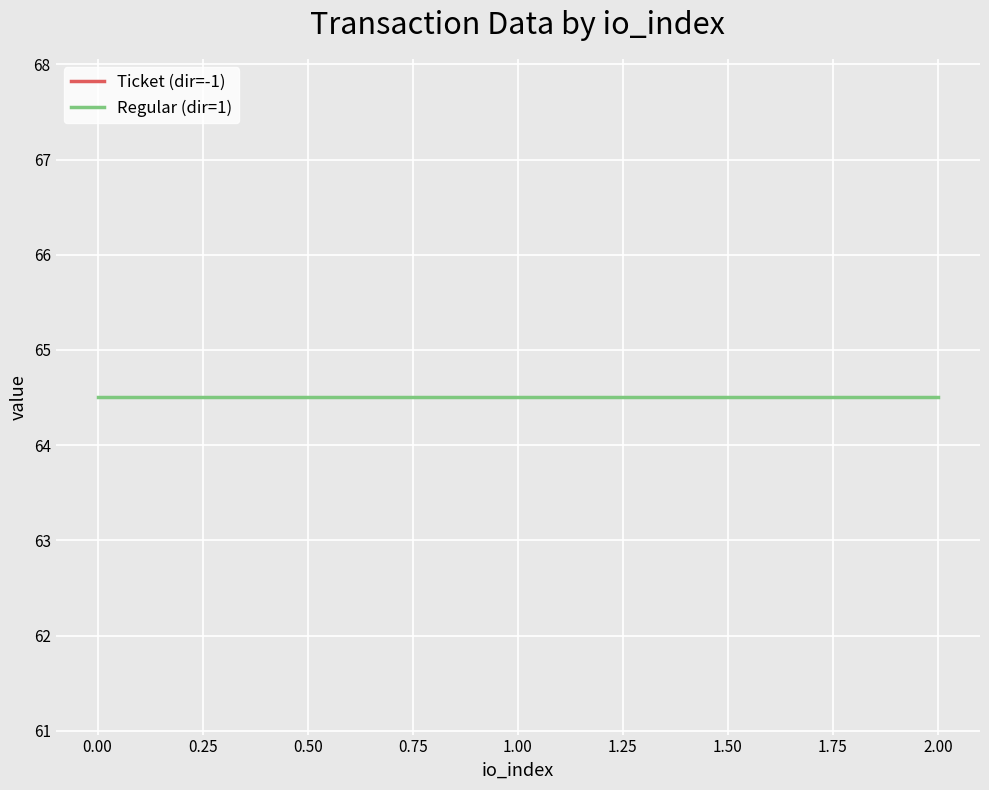

Is it true that value equals 64.5 at 1?

True